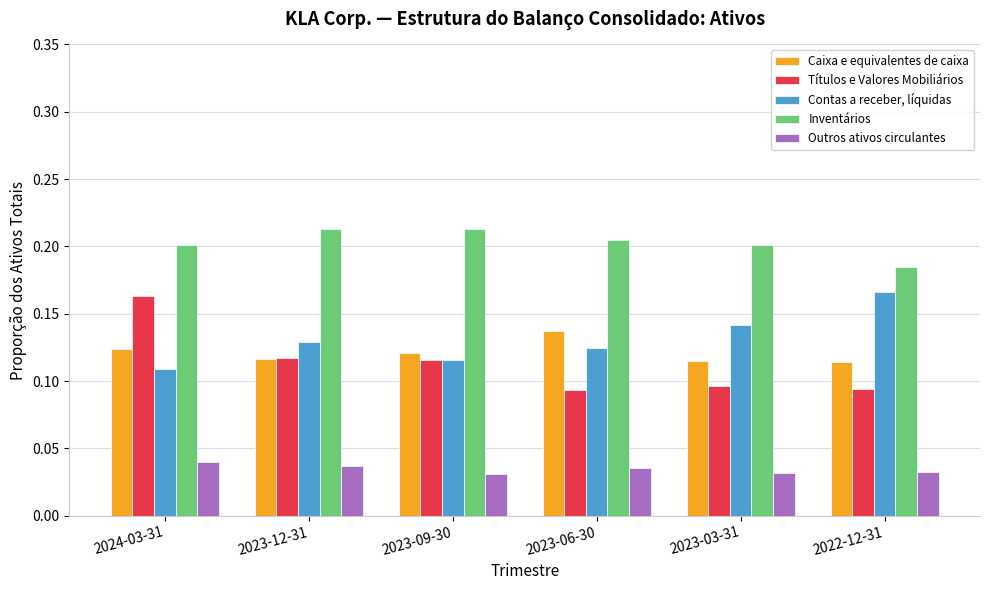

True or false: Contas a receber, líquidas has a value of 0.1 at 2023-12-31.

True